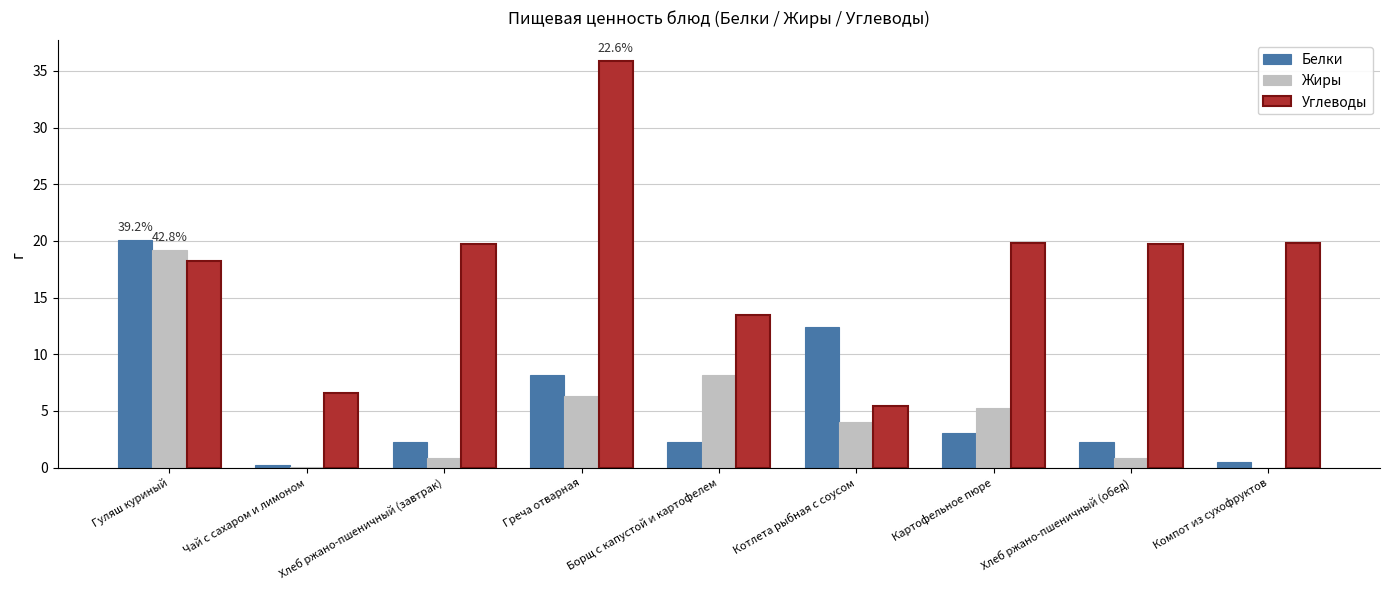

Is it true that Жиры equals 19.2 at Гуляш куриный?

True